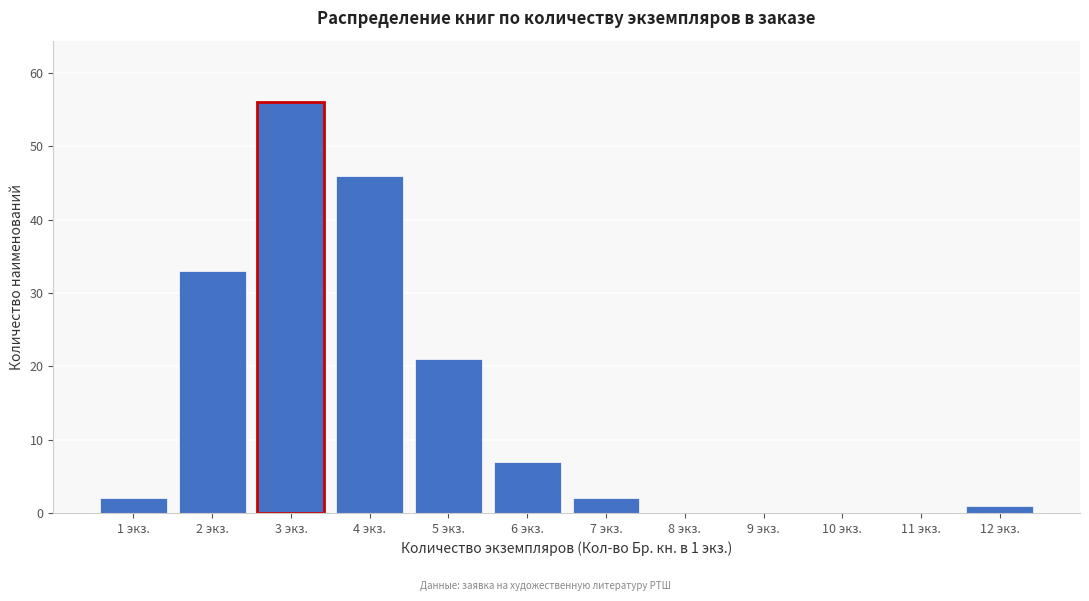

Reading right to left, extract all data points from this chart.

12 экз.=1	11 экз.=0	10 экз.=0	9 экз.=0	8 экз.=0	7 экз.=2	6 экз.=7	5 экз.=21	4 экз.=46	3 экз.=56	2 экз.=33	1 экз.=2